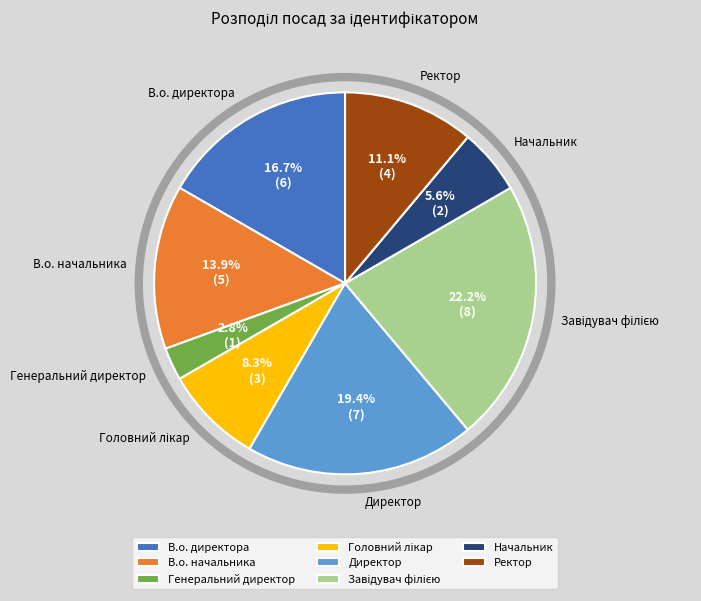

Between Ректор and В.о. директора, which is larger?

В.о. директора